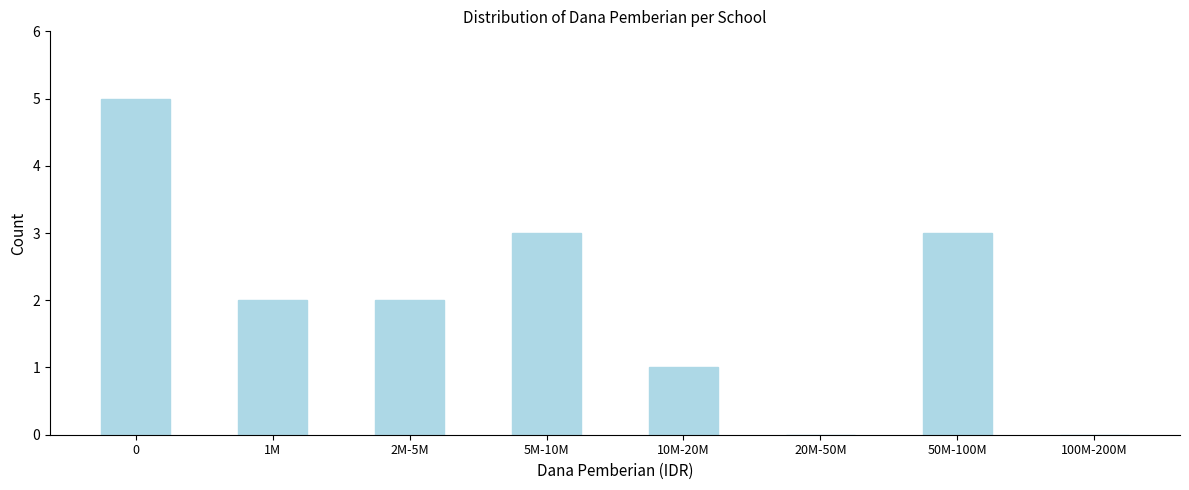

Reading right to left, extract all data points from this chart.

100M-200M=0	50M-100M=3	20M-50M=0	10M-20M=1	5M-10M=3	2M-5M=2	1M=2	0=5